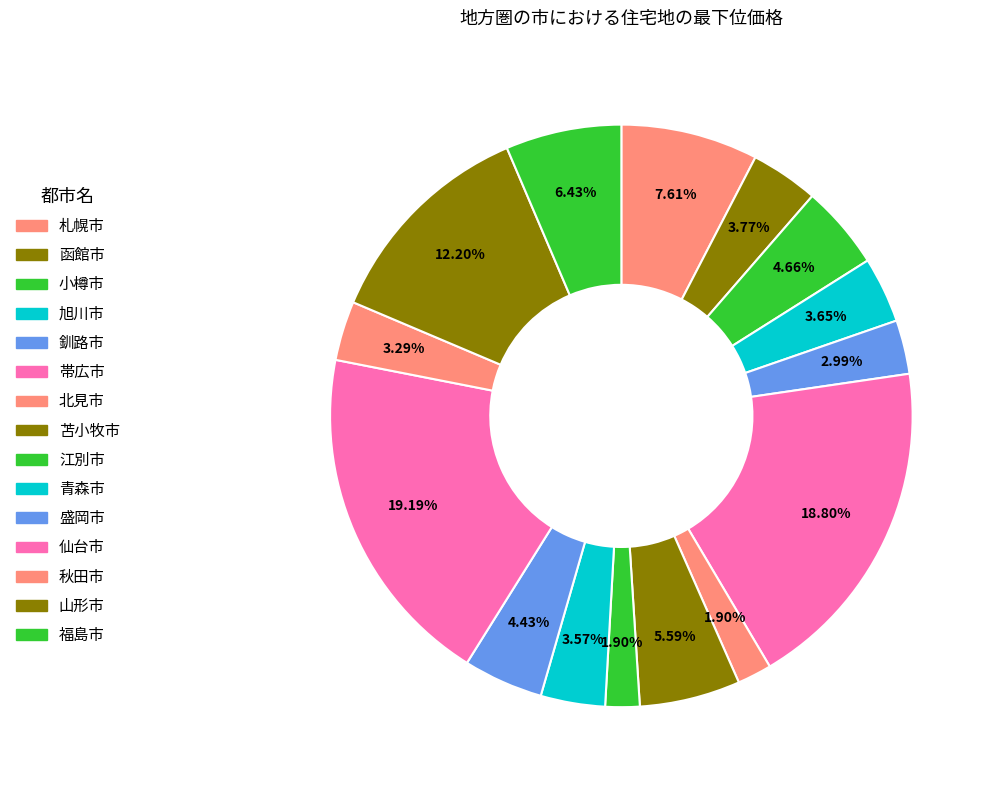

What is the change in value from 函館市 to 苫小牧市?

+2350